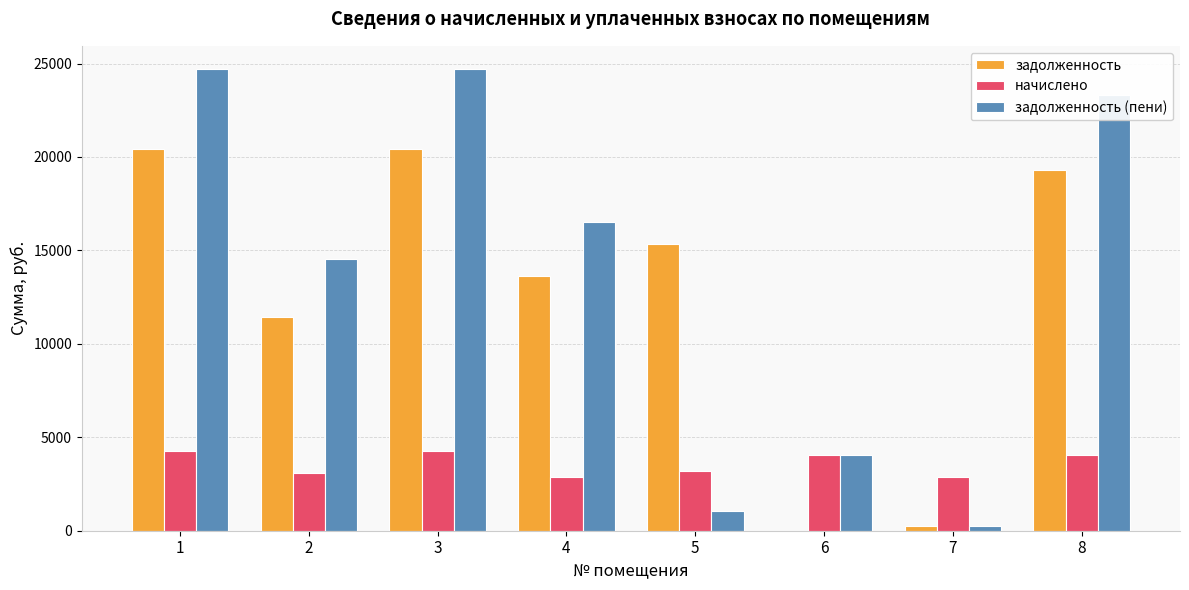

How many categories are shown in the chart?

8